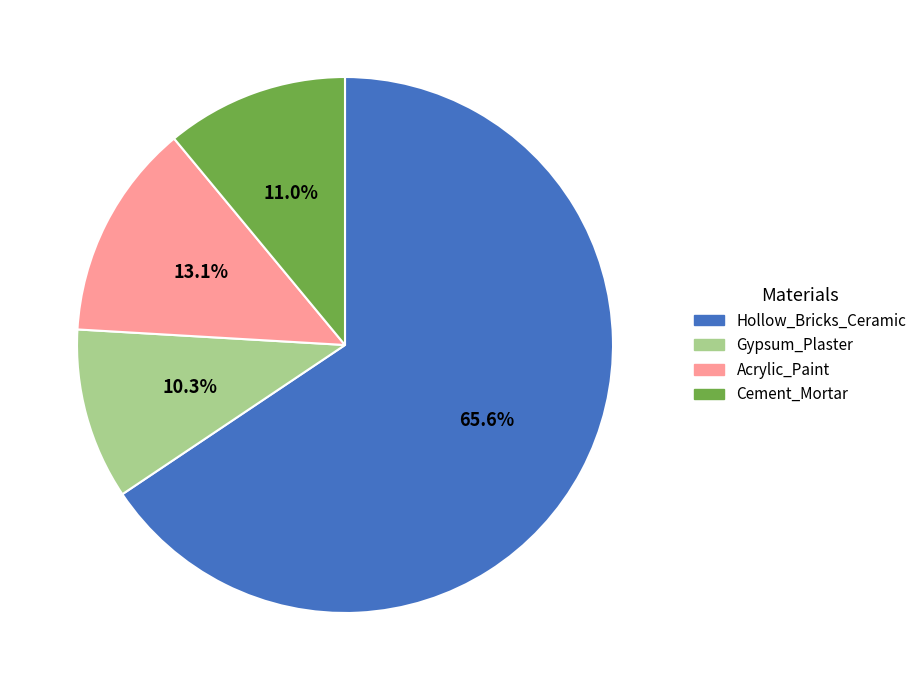

How many slices are in this pie chart?

4